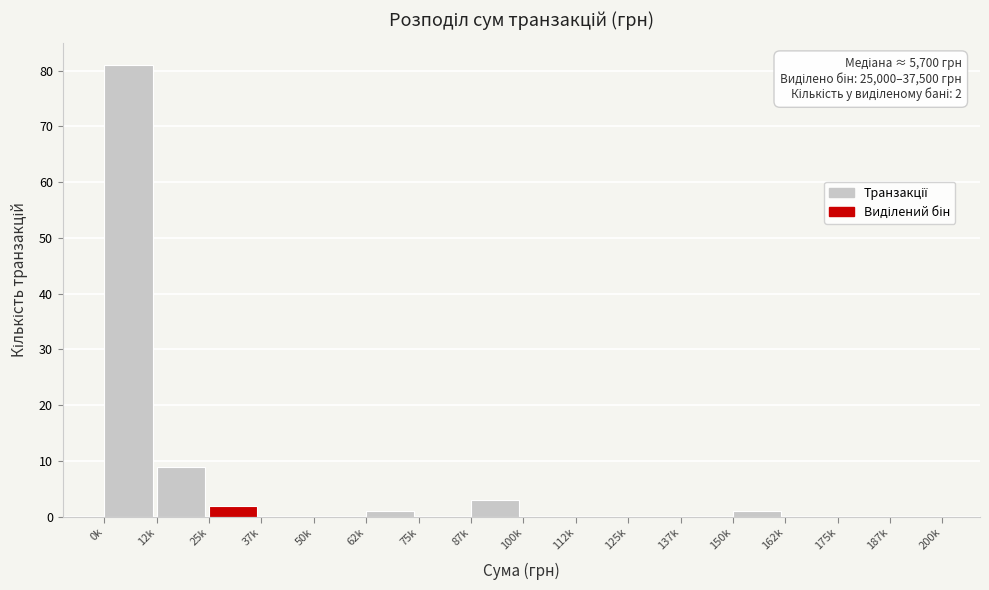

Reading left to right, extract all data points from this chart.

0k=81	12k=9	25k=2	37k=0	50k=0	62k=1	75k=0	87k=3	100k=0	112k=0	125k=0	137k=0	150k=1	162k=0	175k=0	187k=0